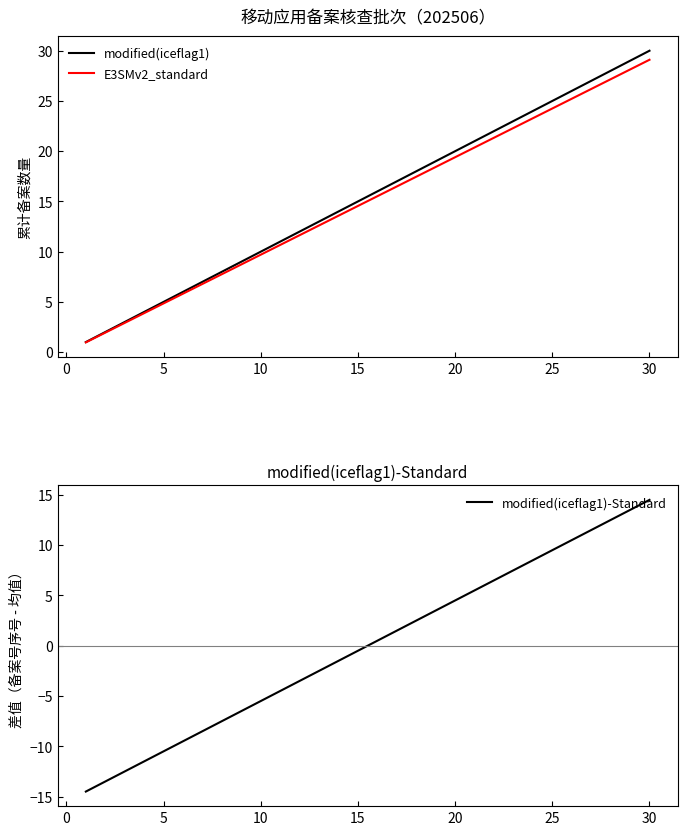

Which series has the largest range (max minus min)?

modified(iceflag1)